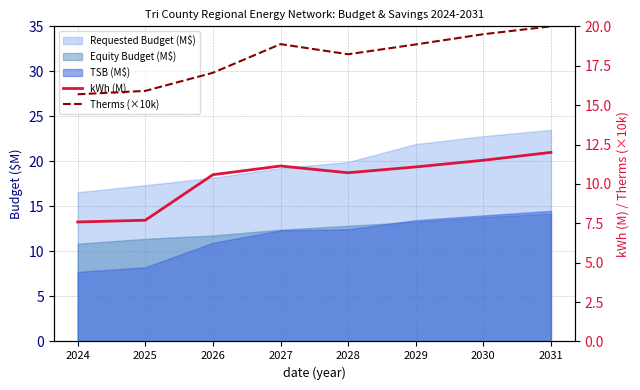

The kWh (M) series shows 12.0 at 2031. True or false?

True